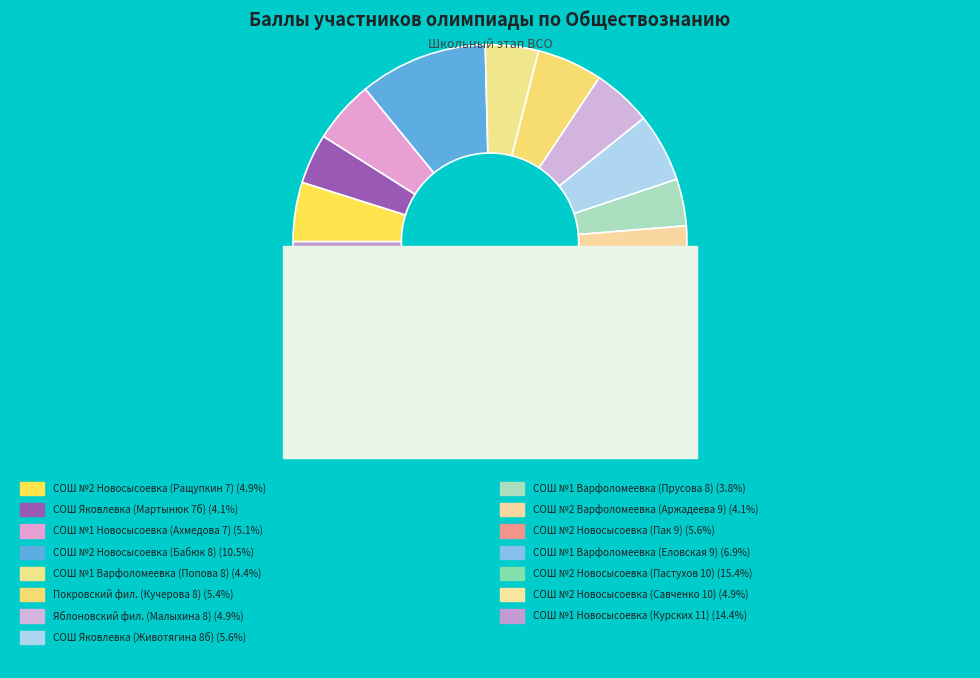

Is there a majority slice in this chart?

No